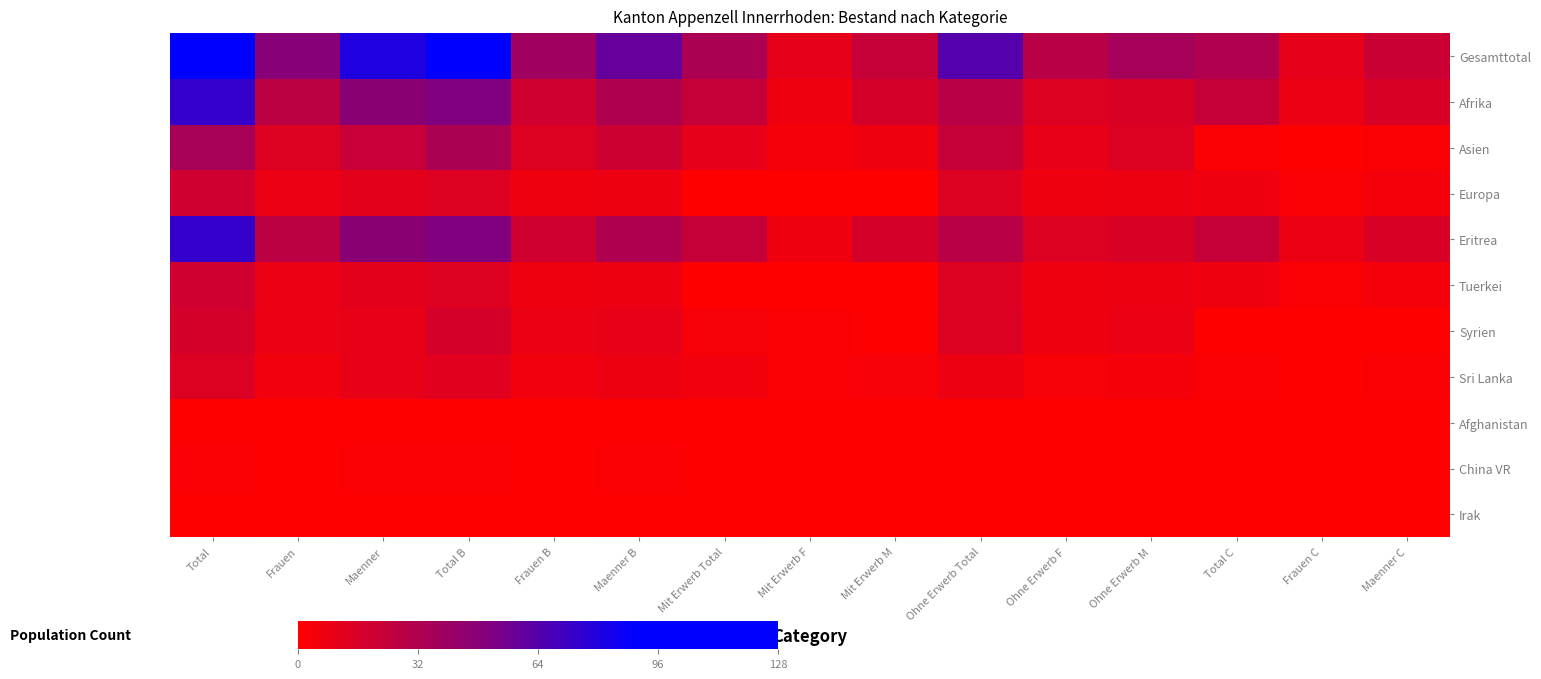

Which series has the largest total across all categories?

Gesamttotal